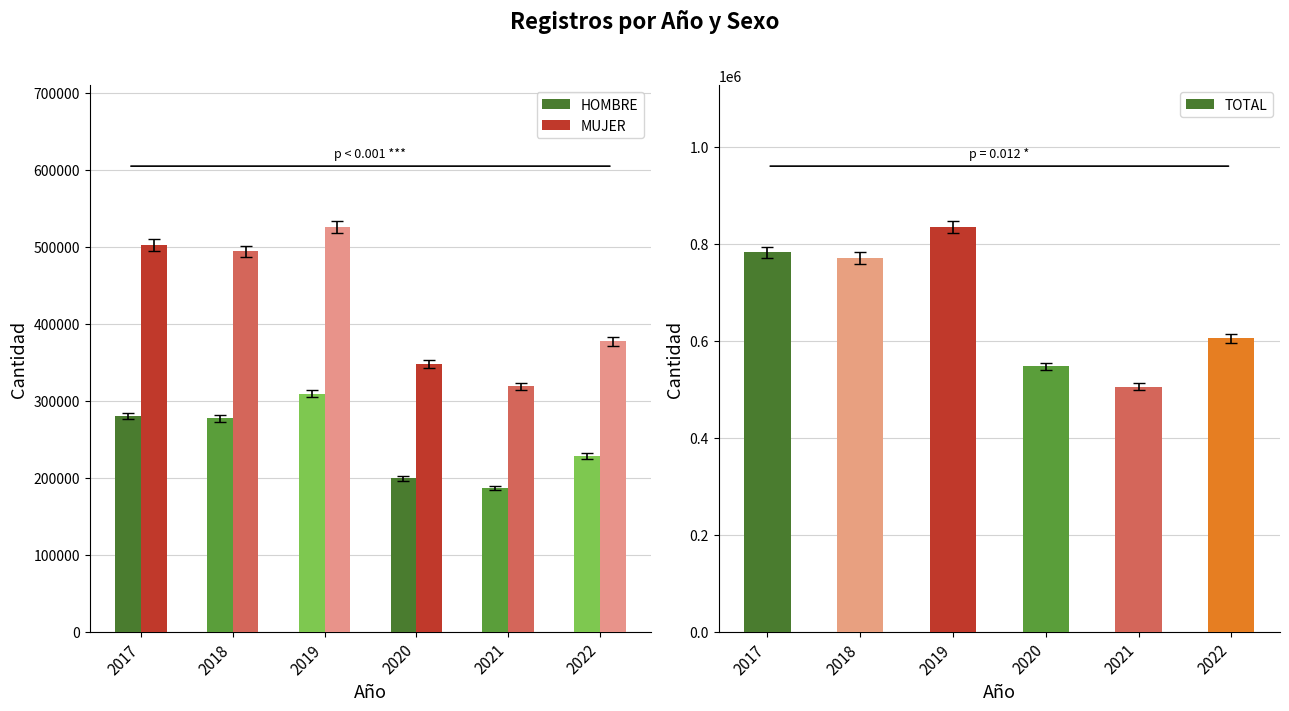

Rank the series at 2022 from highest to lowest value.

TOTAL, MUJER, HOMBRE